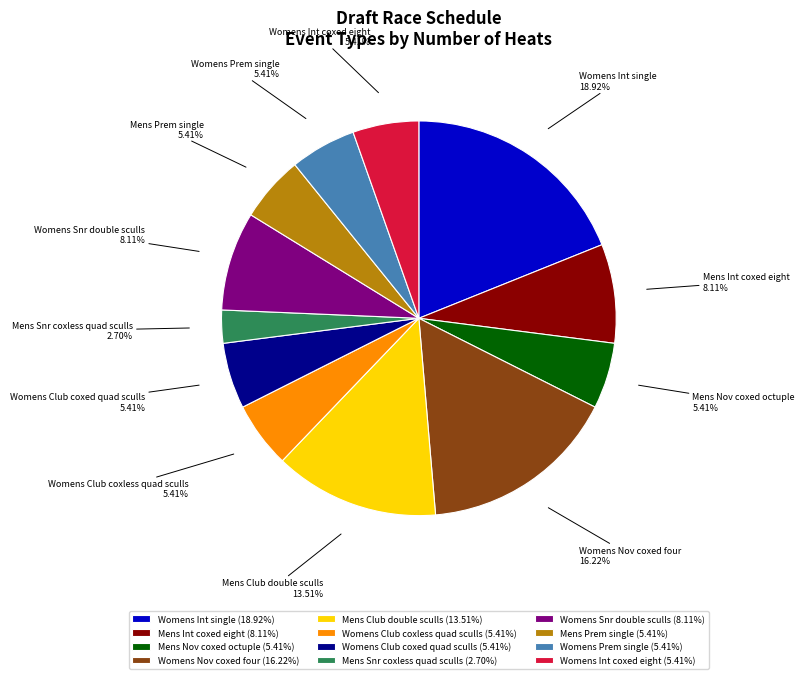

Is Mens Snr coxless quad sculls the majority of the pie?

No